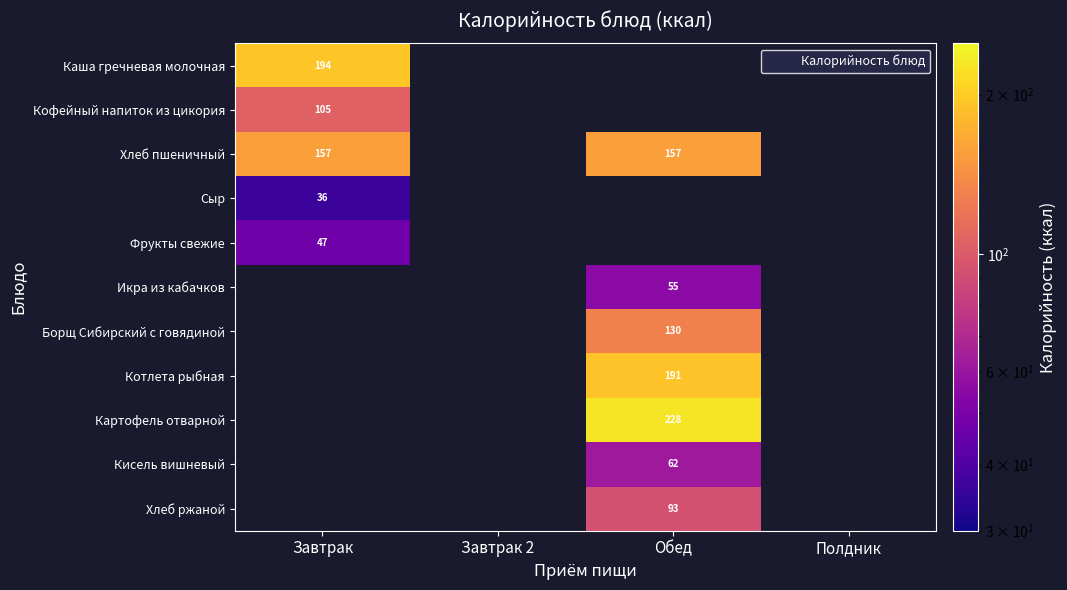

What is the minimum value shown in the chart?

36.0